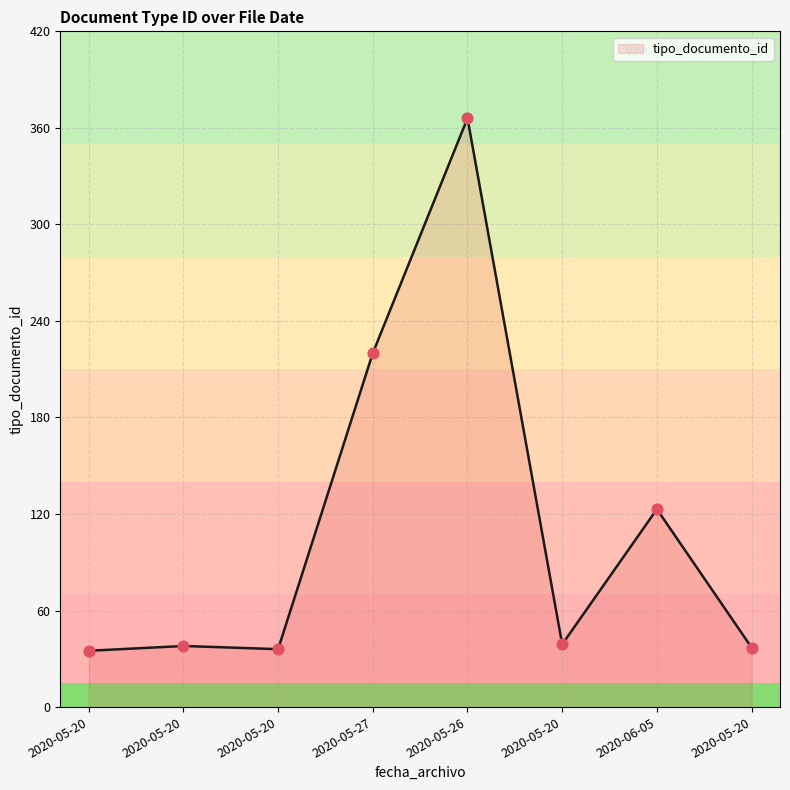

Approximately how many times larger is the value at 2020-05-20 compared to 2020-05-20?

1.0